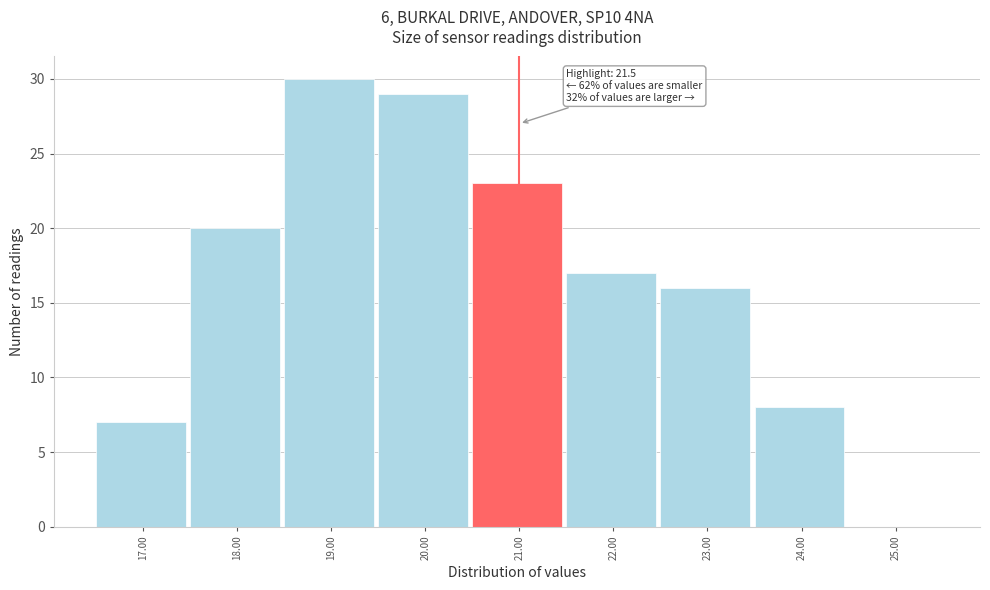

Reading left to right, transcribe all the data shown in this chart.

17.00=7	18.00=20	19.00=30	20.00=29	21.00=23	22.00=17	23.00=16	24.00=8	25.00=0